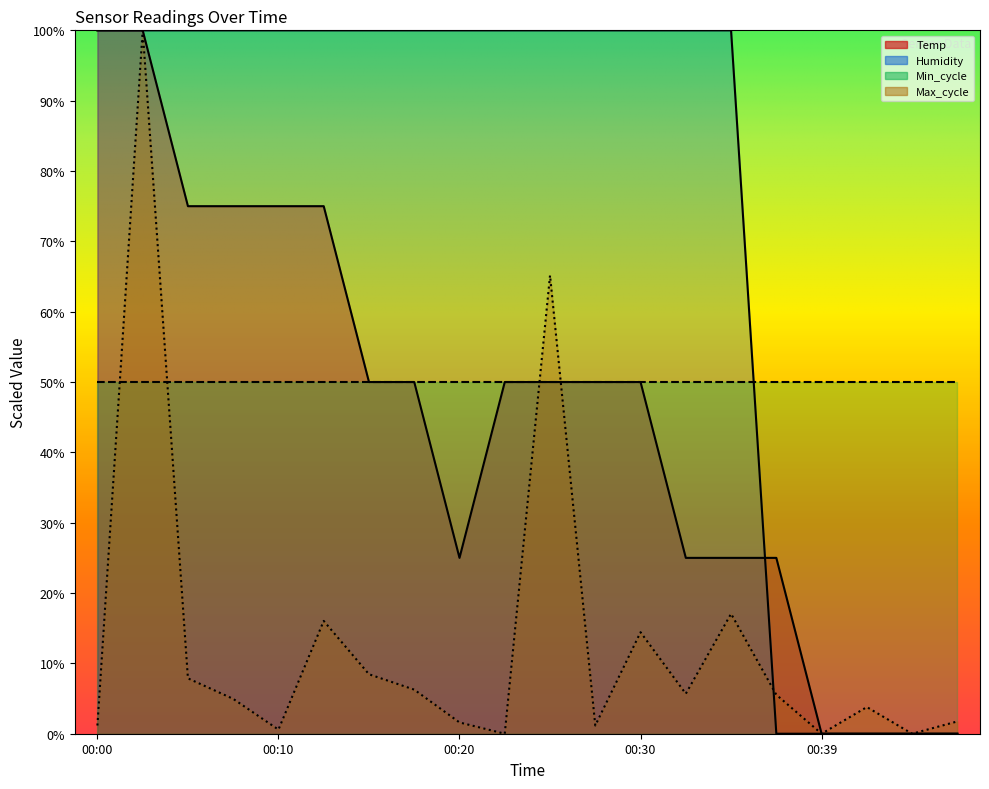

What is the difference between the Max_cycle values at 00:27 and 00:44?

1.2